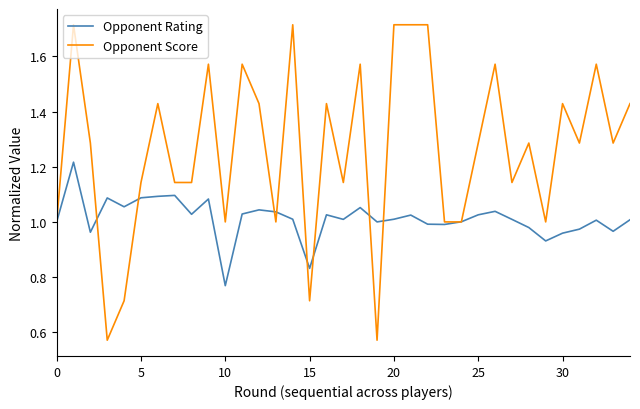

Which series ends up on top after the final intersection of Opponent Score and Opponent Rating?

Opponent Score